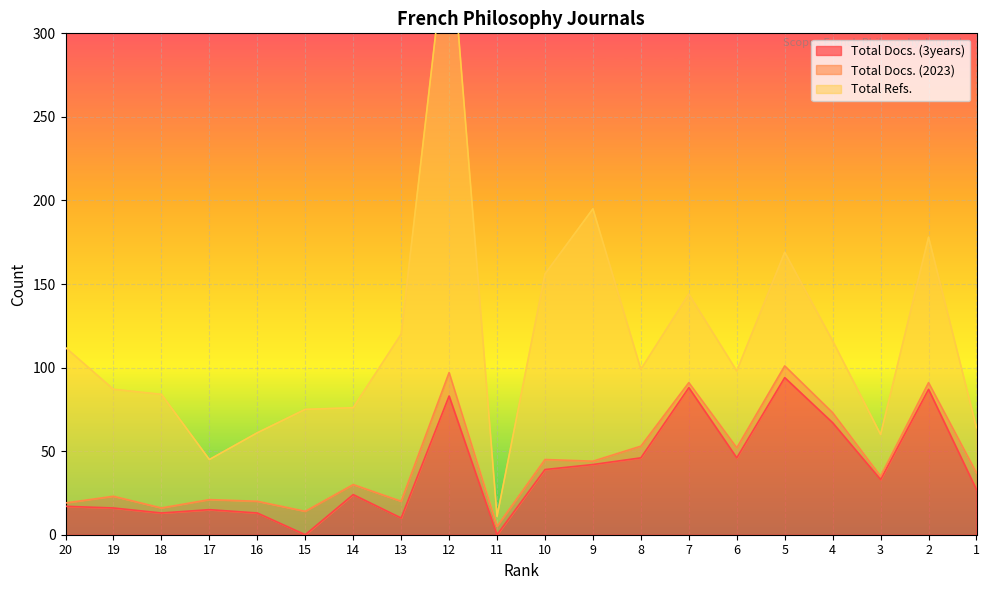

Is it true that Total Docs. (3years) equals 15 at 17?

True